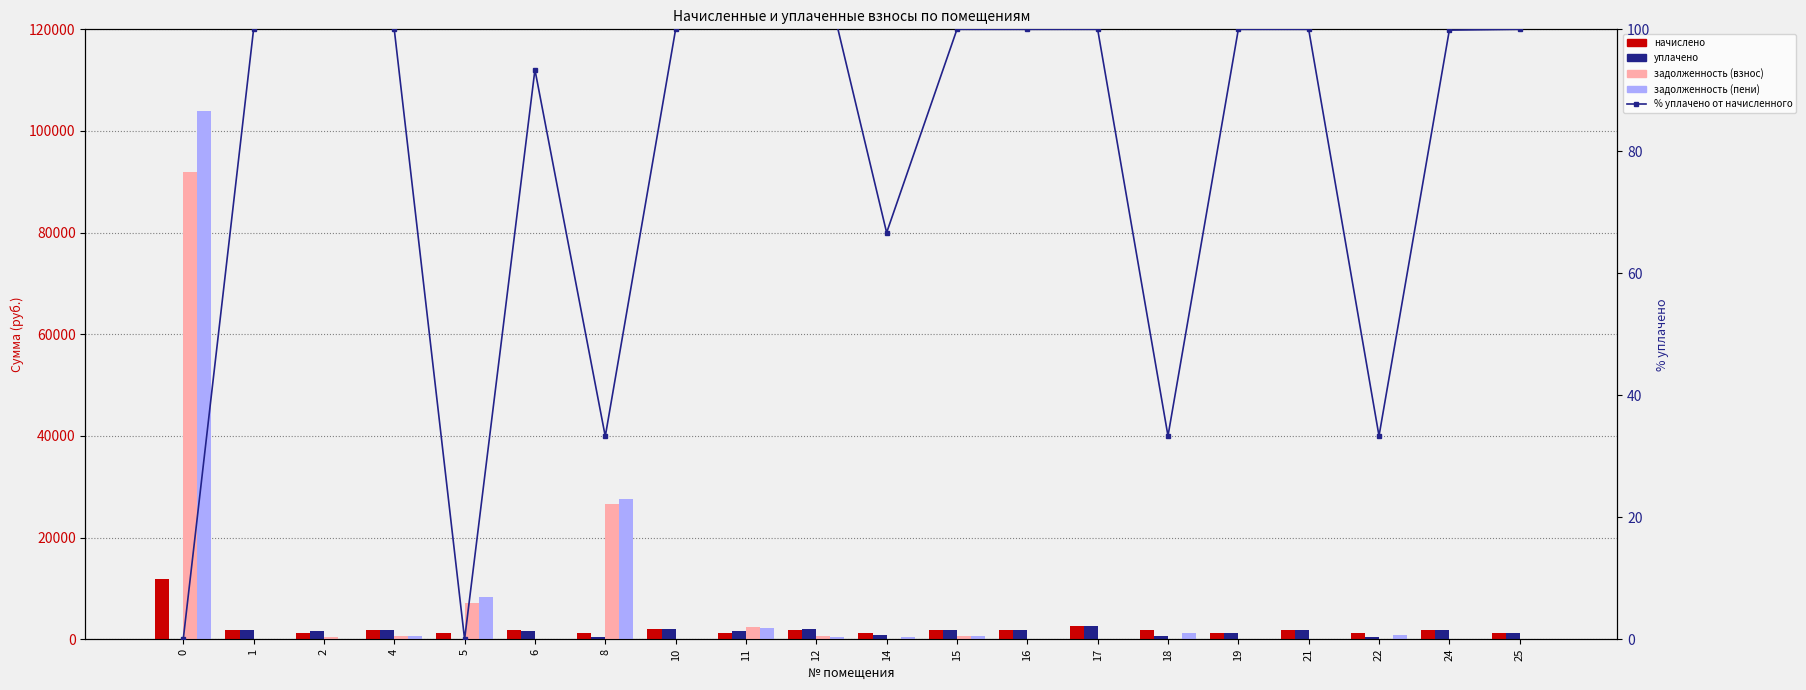

List the labels in order of задолженность (взнос) value, smallest first.

1, 6, 10, 14, 16, 17, 18, 19, 21, 22, 24, 25, 2, 15, 4, 12, 11, 5, 8, 0